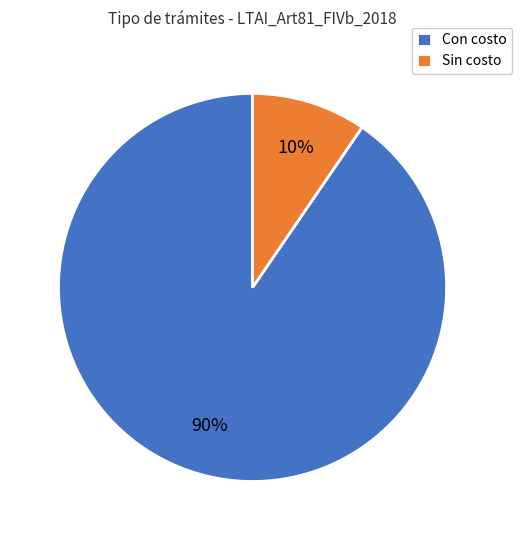

Between Sin costo and Con costo, which is larger?

Con costo